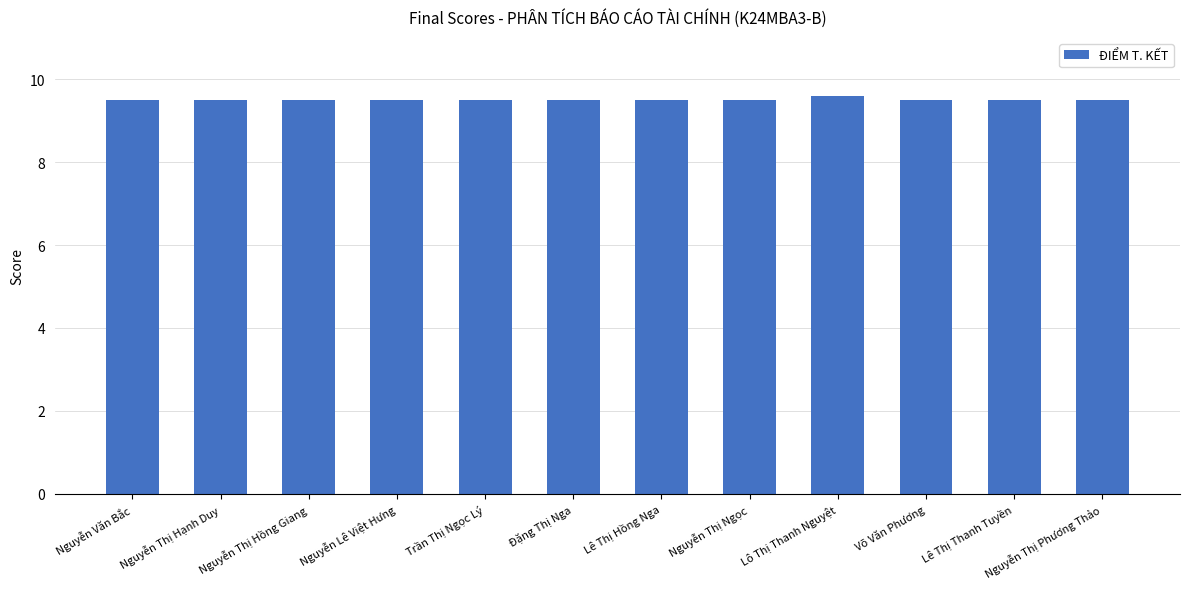

What is the average value?

9.5